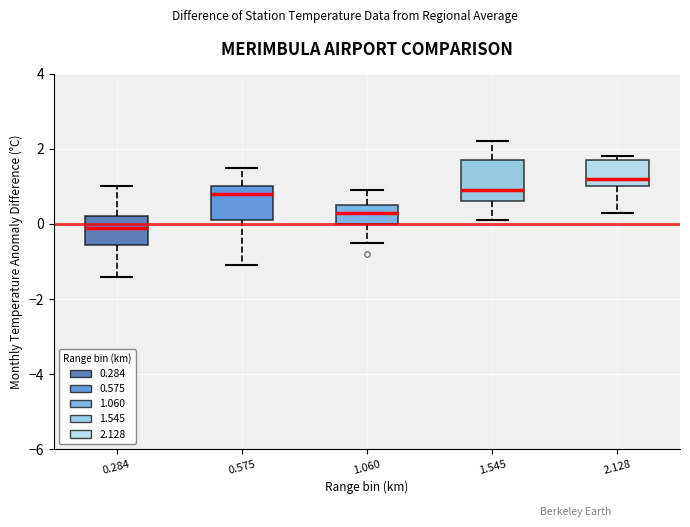

Reading left to right, read every box against the y-axis: the position of its median line, the range the box covers, and the ends of its whiskers. The values are not printed on the chart, so give them approximately, as read against the axis.

0.284: median 0.0, box -0.6 to 0.2, whiskers -1.4 to 1.0
0.575: median 0.8, box 0.2 to 1.0, whiskers -1.0 to 1.6
1.060: median 0.4, box 0.0 to 0.6, whiskers -0.4 to 1.0
1.545: median 1.0, box 0.6 to 1.8, whiskers 0.2 to 2.2
2.128: median 1.2, box 1.0 to 1.8, whiskers 0.4 to 1.8 (just above the box's upper edge)